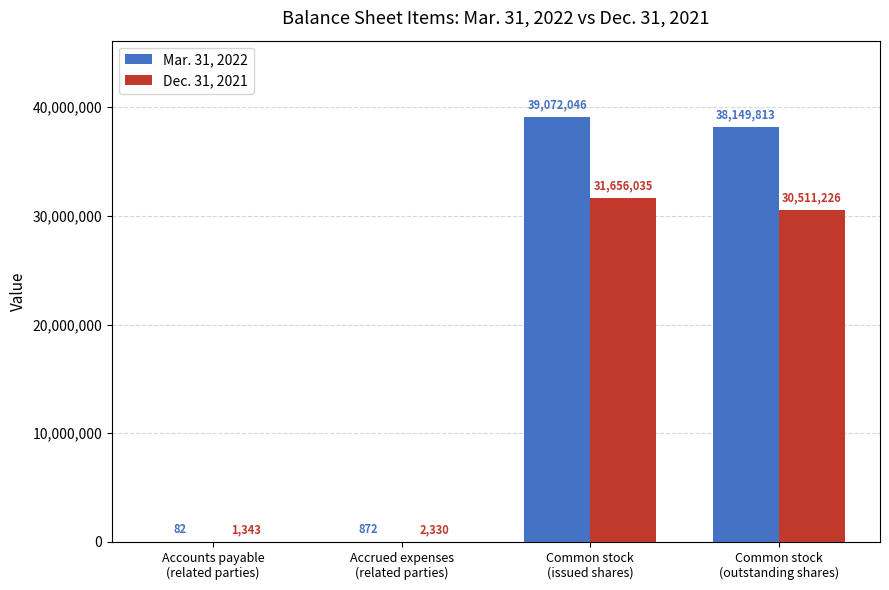

Which series has the largest total across all categories?

Mar. 31, 2022